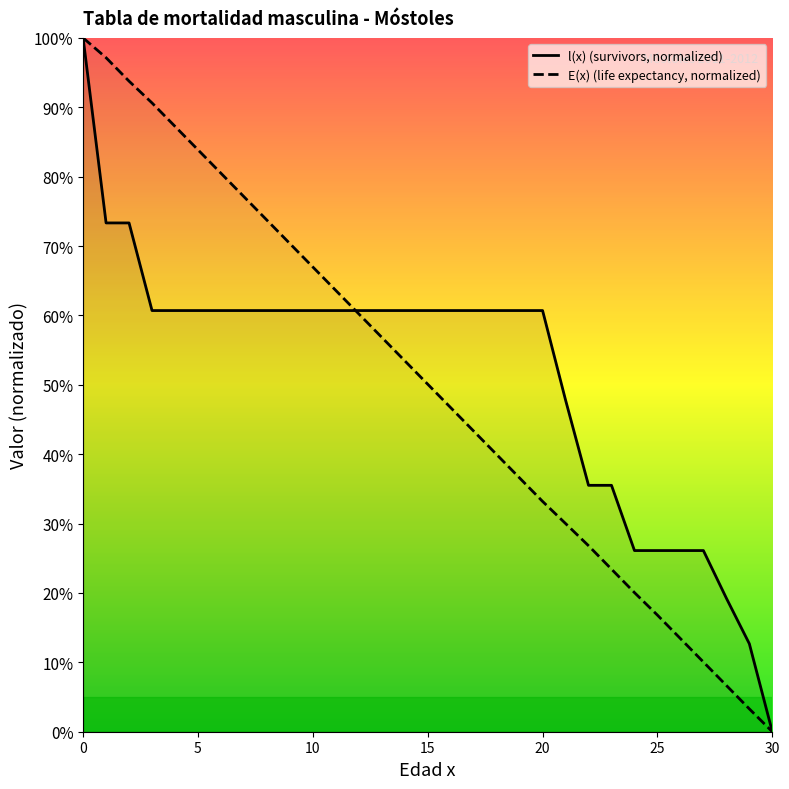

Which series changed the most between 5 and 18?

E(x)